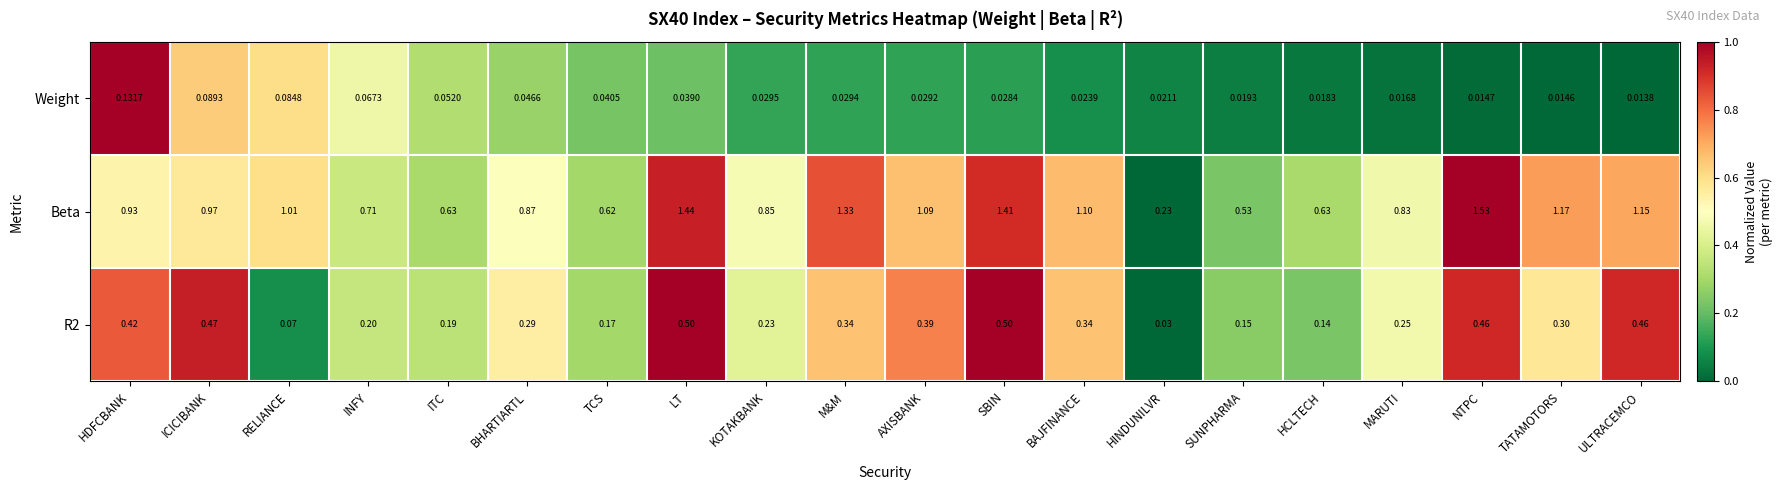

Which series has the largest range (max minus min)?

Beta